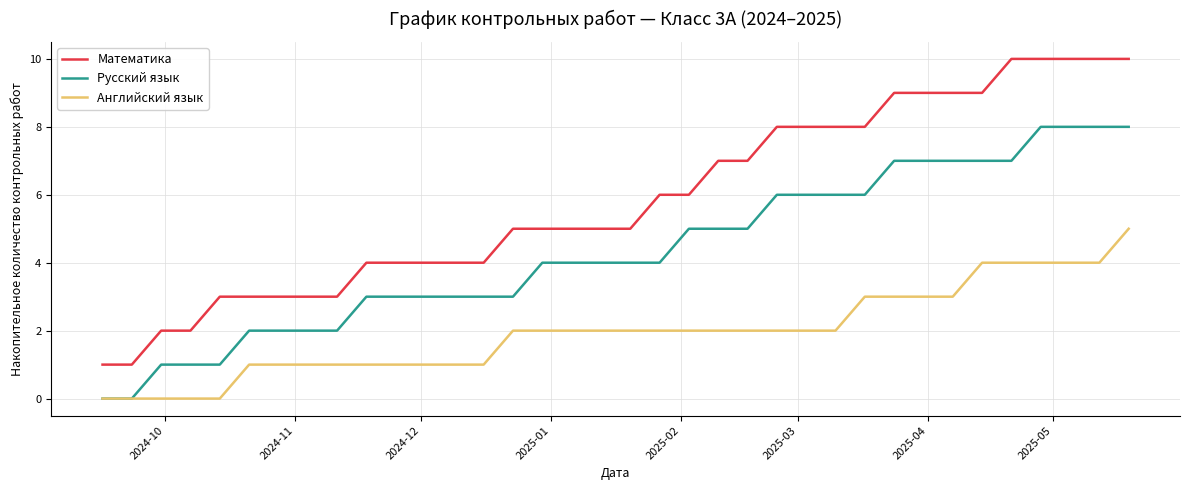

List the series in order of their peak value, highest first.

Математика, Русский язык, Английский язык